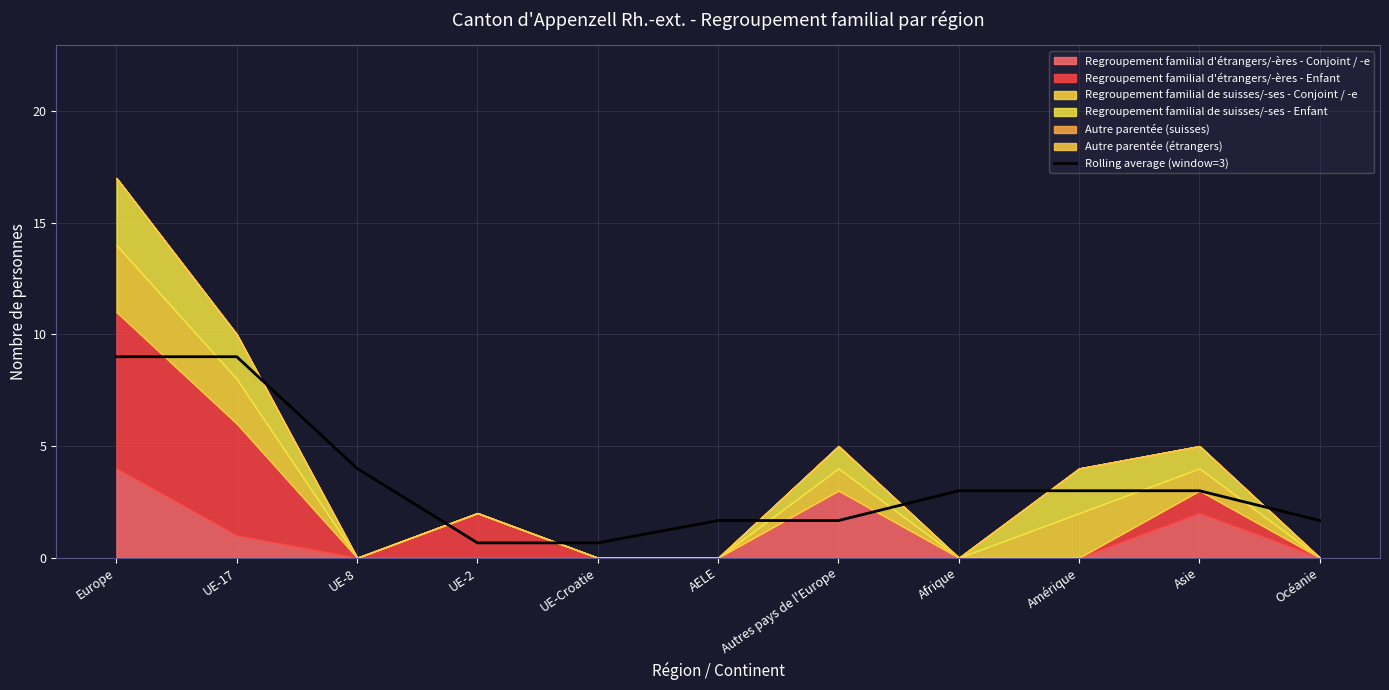

What is the label of the 7th point from the left?

Autres pays de l'Europe